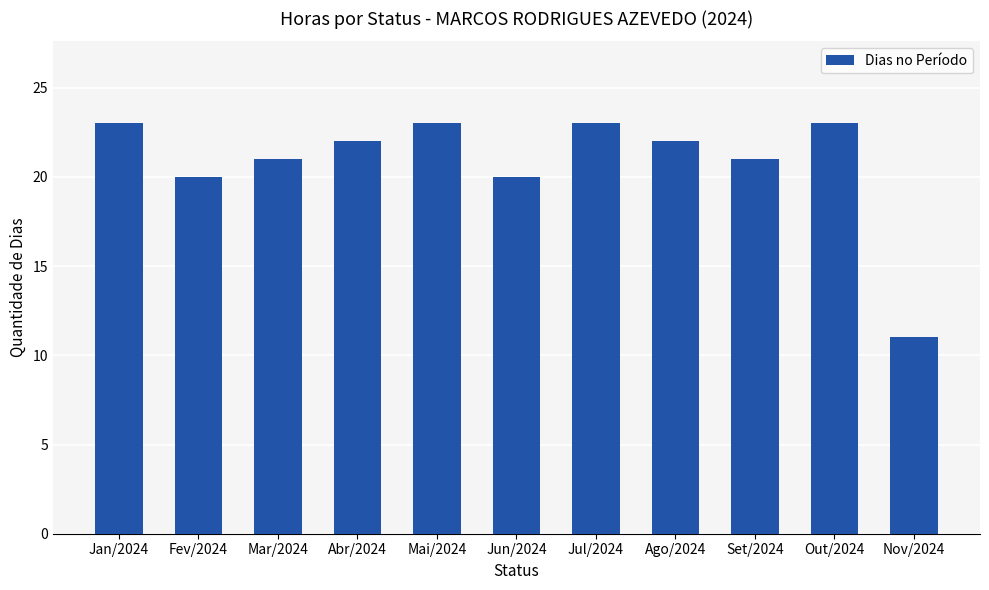

How many bars are there in total?

11